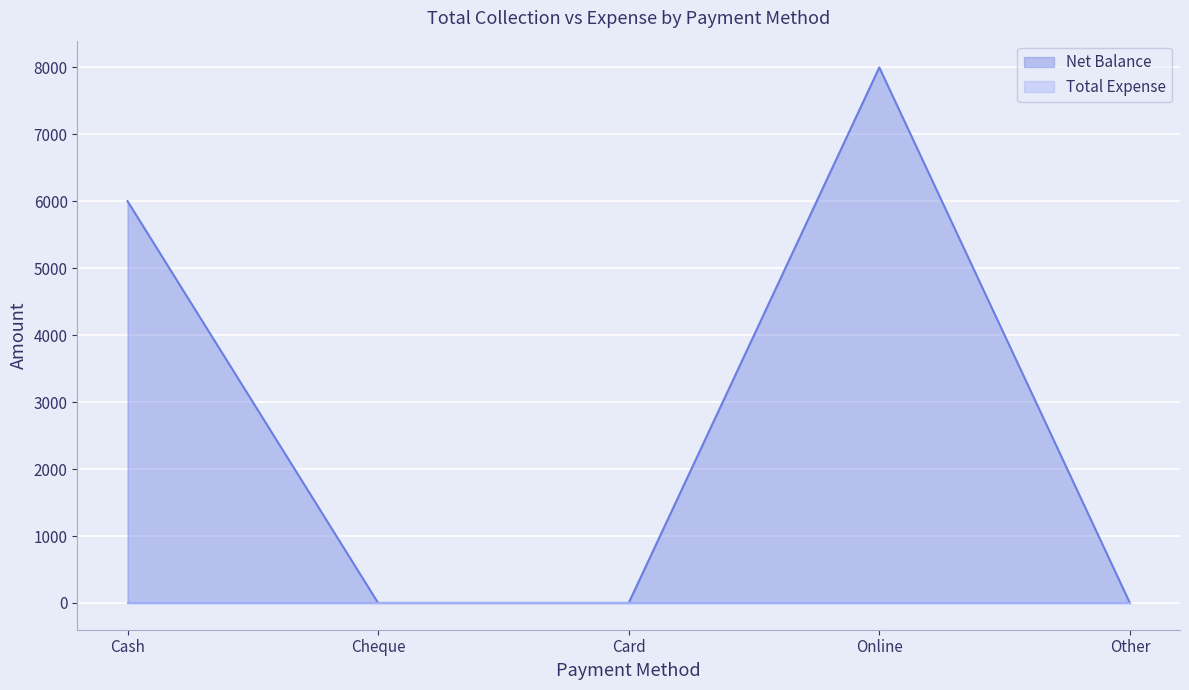

The chart shows a value of 0 at Cheque. True or false?

True